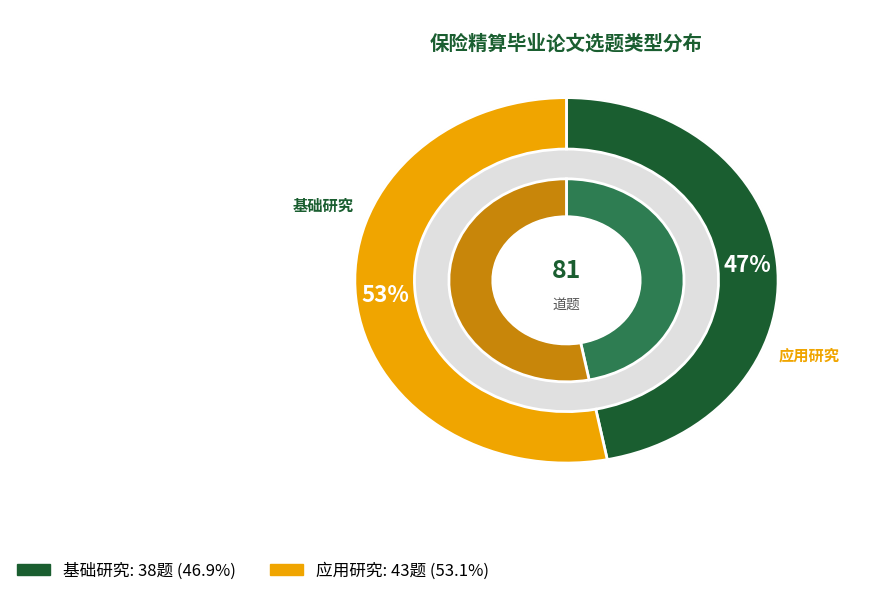

Which category has the biggest portion of the pie?

应用研究